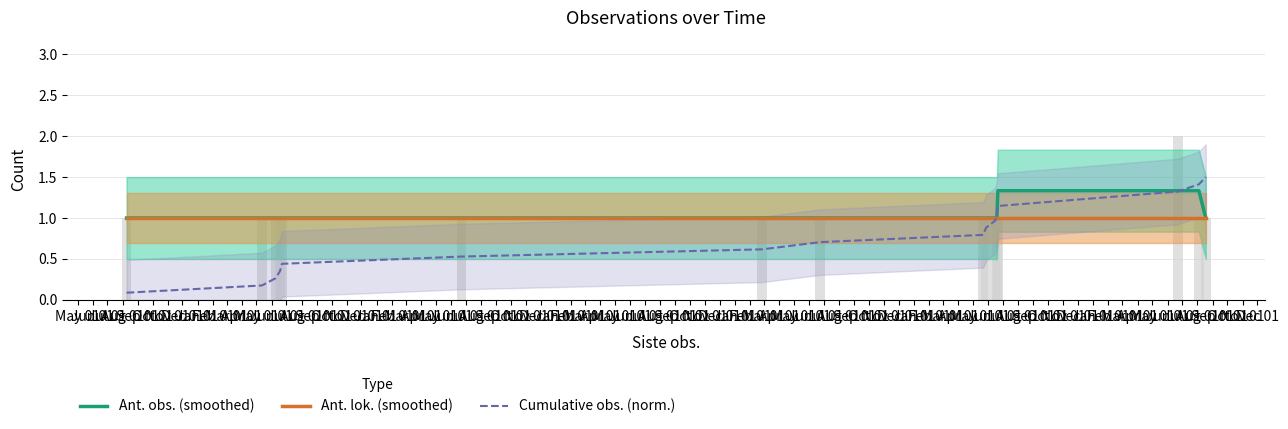

List the series in order of their peak value, highest first.

Cumulative obs. (norm.), Ant. obs. (smoothed), Ant. lok. (smoothed)